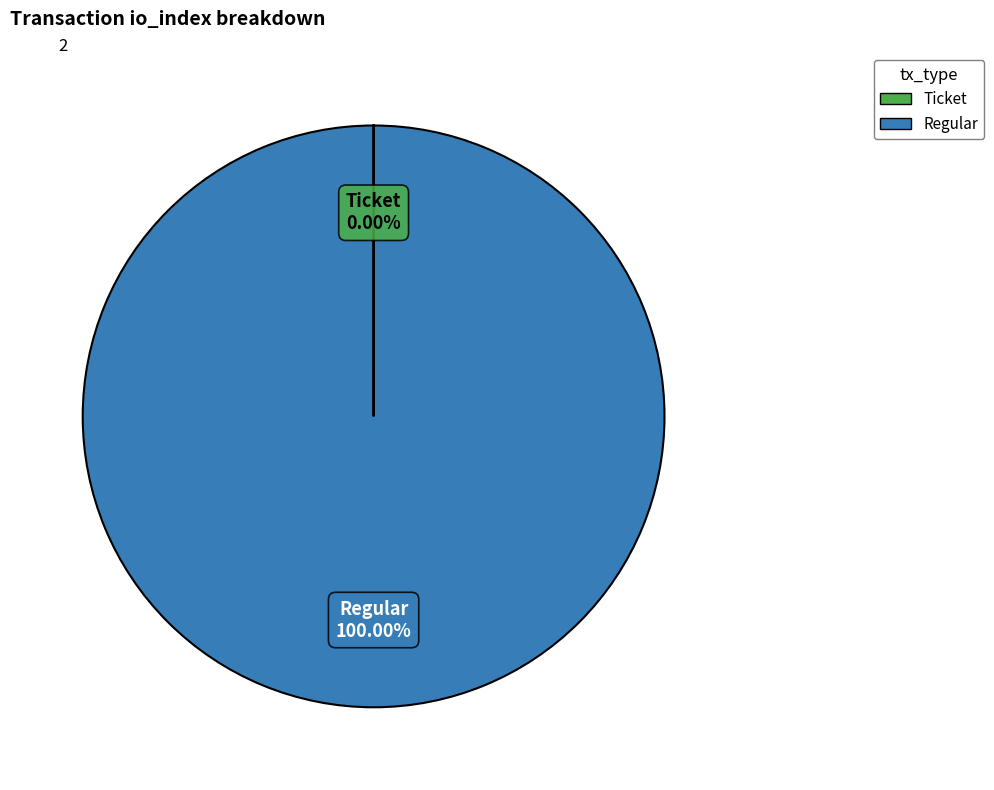

Does any single category account for the majority?

Yes